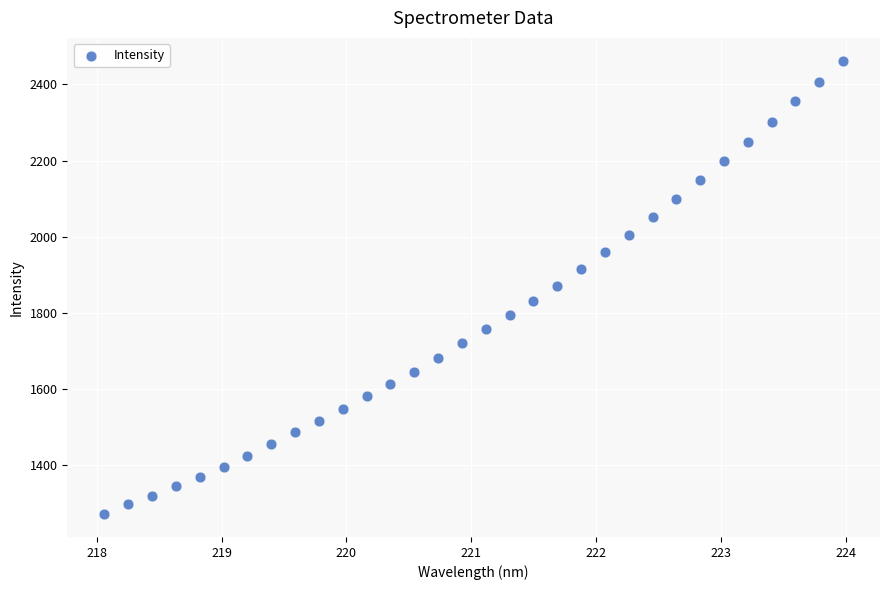

What is the range of Y values (max minus min)?

1190.8